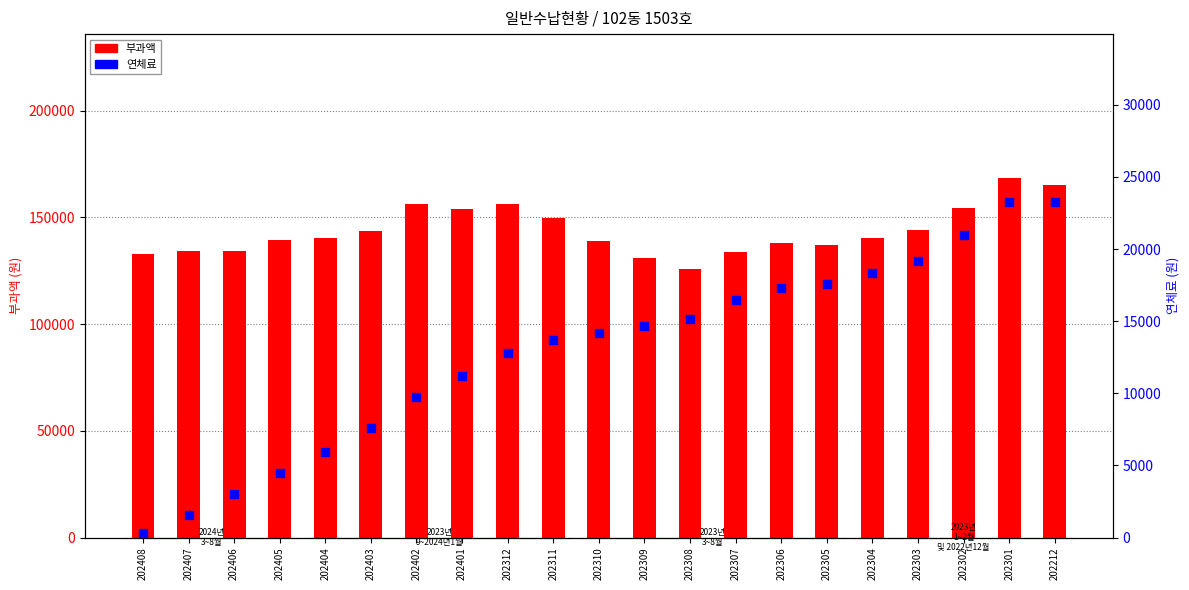

Is the value of 부과액 at 202408 greater than the value of 연체료 at 202408?

Yes